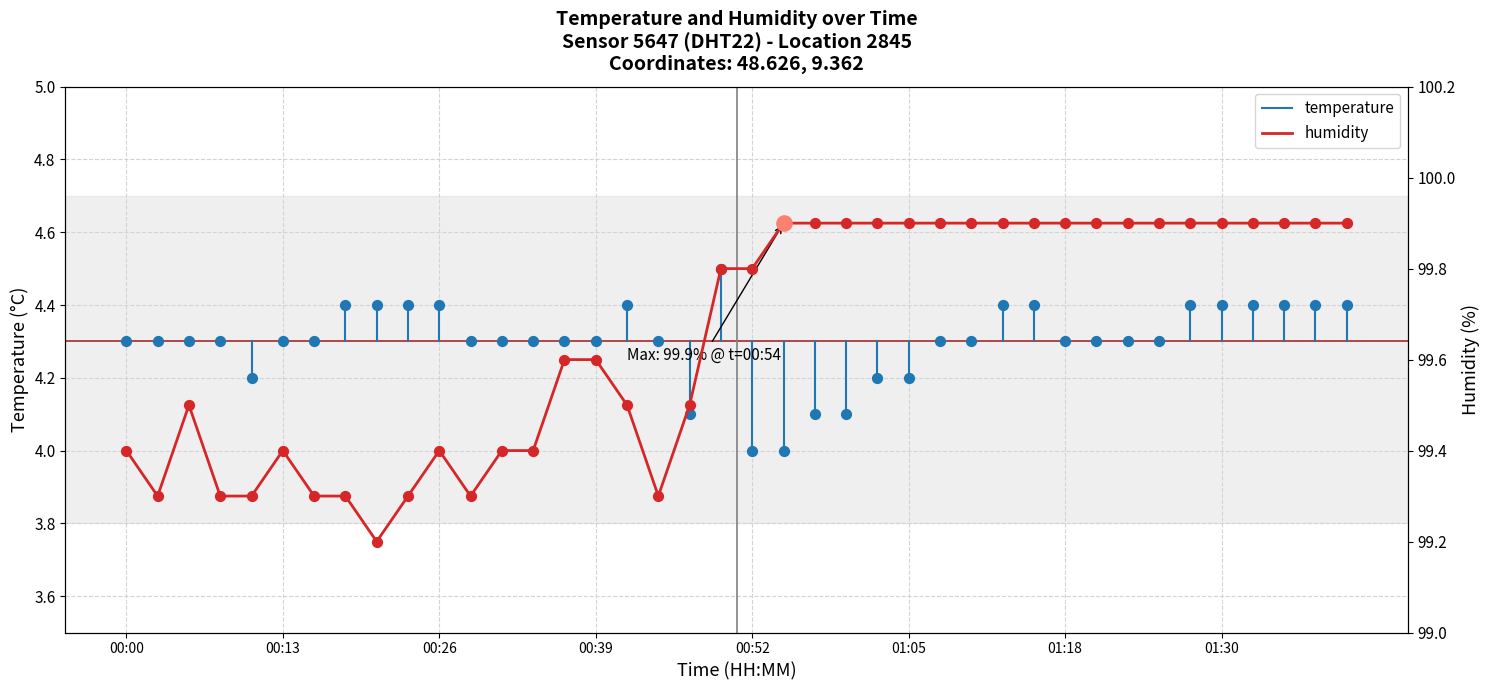

What is the total value across all series at 00:23?

103.7